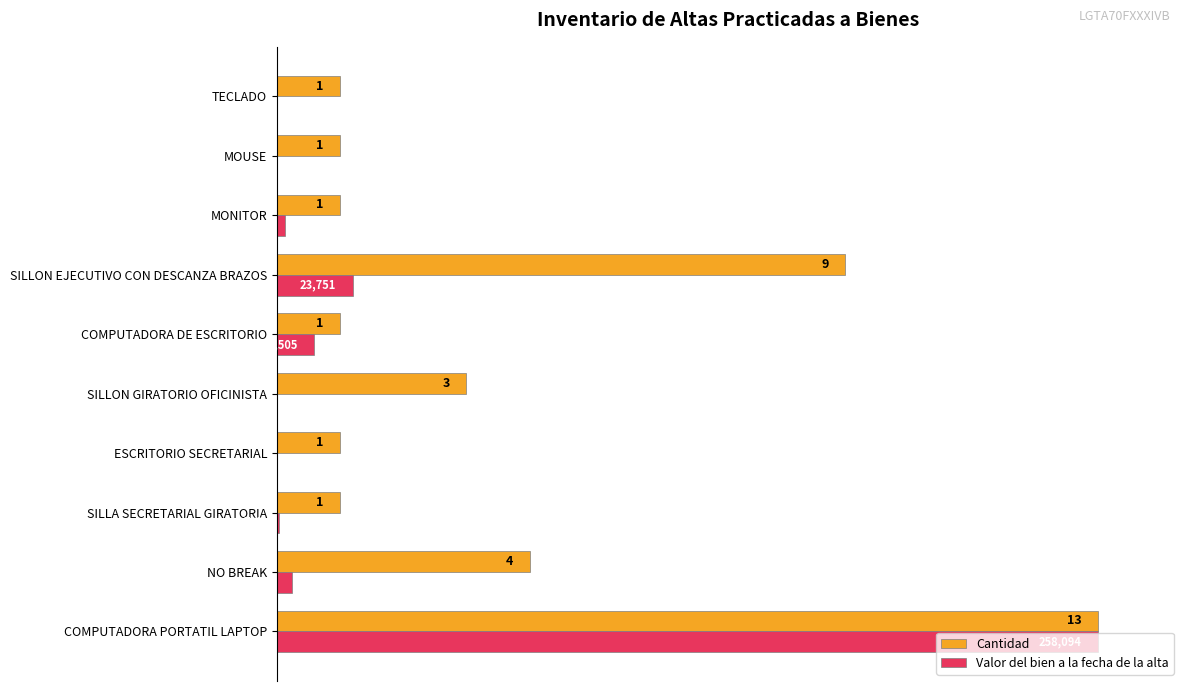

Is the value of Cantidad at SILLON EJECUTIVO CON DESCANZA BRAZOS greater than the value of Valor del bien a la fecha de la alta at MOUSE?

Yes